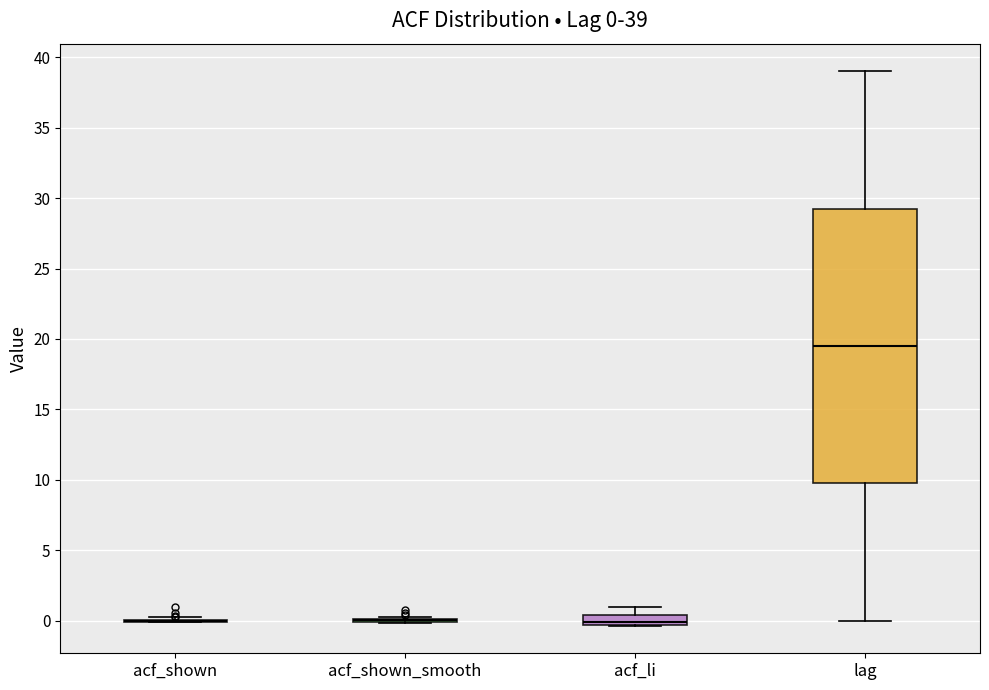

Comparing the boxes themselves (not the whiskers), which one is the tallest?

lag